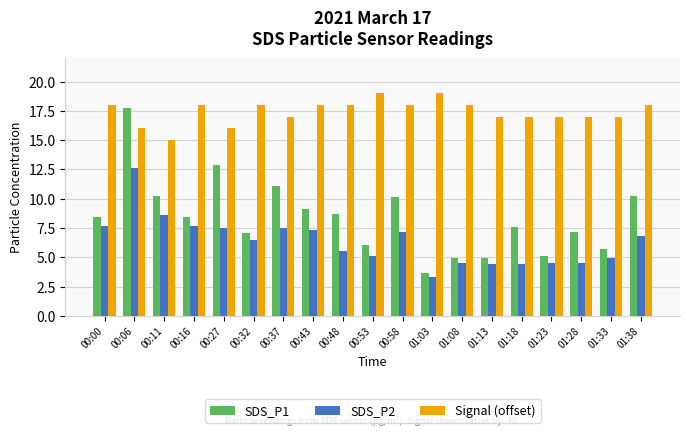

Which series has the widest spread of values?

SDS_P1